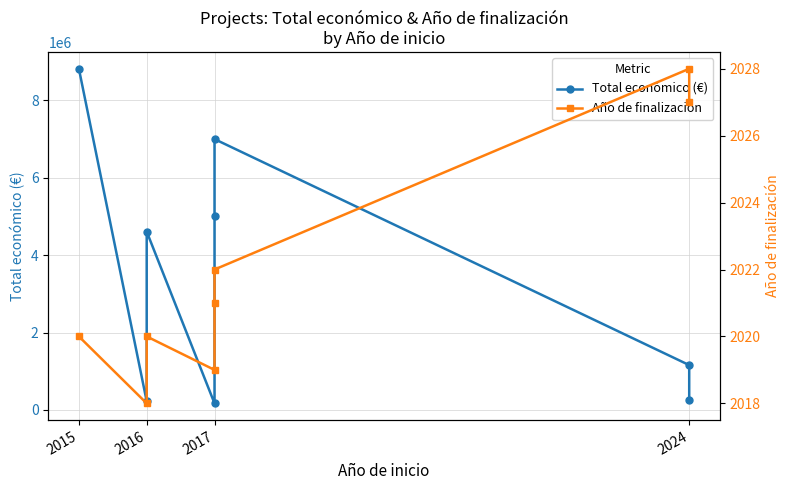

How many interior local valleys does the Año de finalización series have?

2